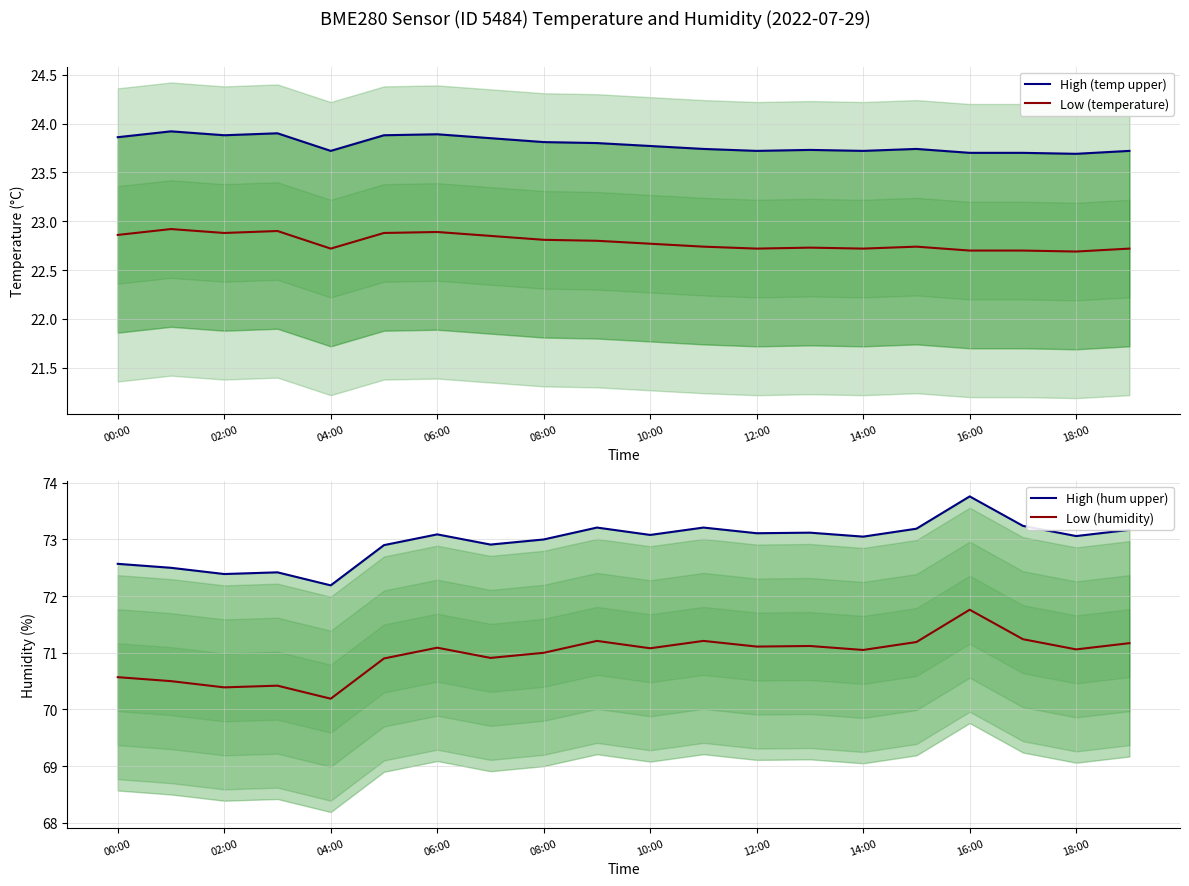

The Low (temperature) series shows 13.4 at 18:00. True or false?

False